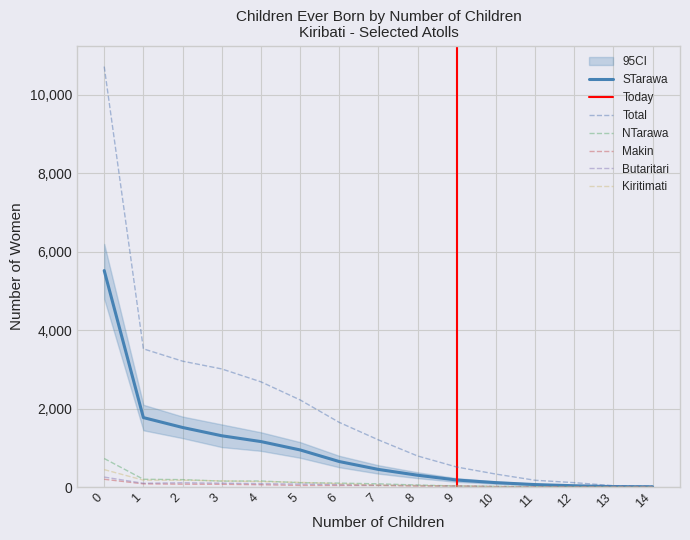

Which series has the largest total across all categories?

Total